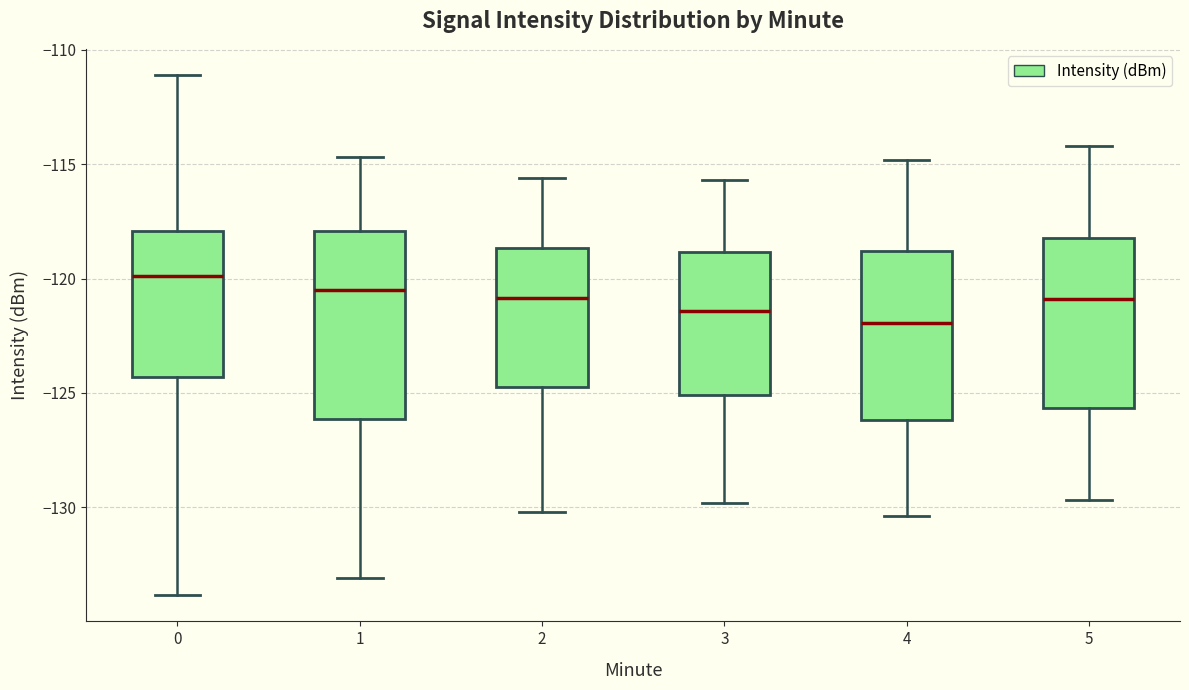

Which box has the lowest median line?

4